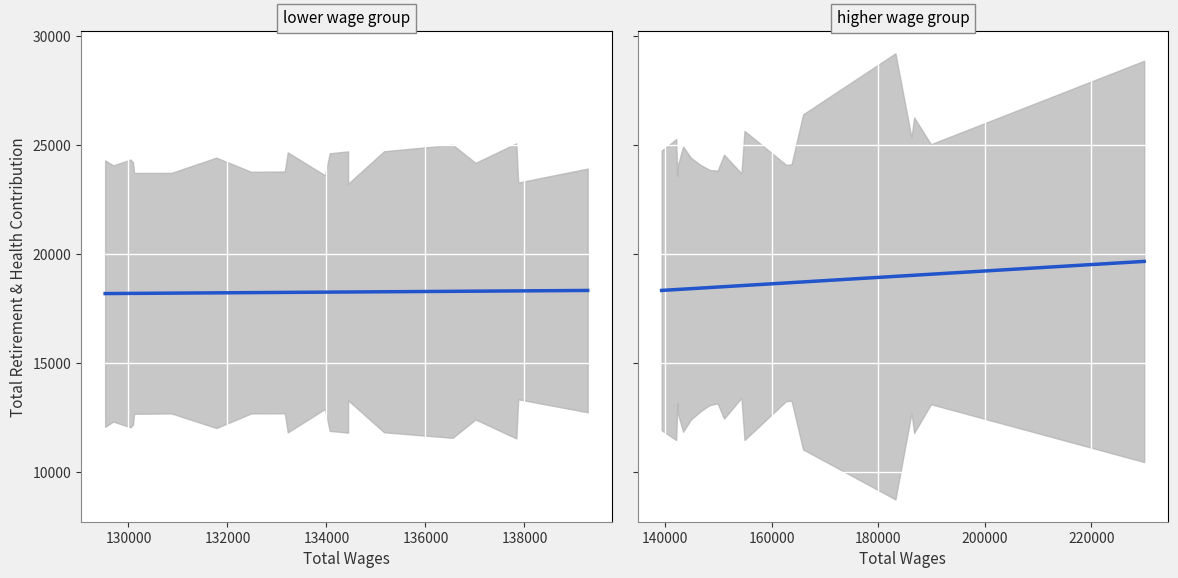

What is the value of the 19th point from the left?

19083.5